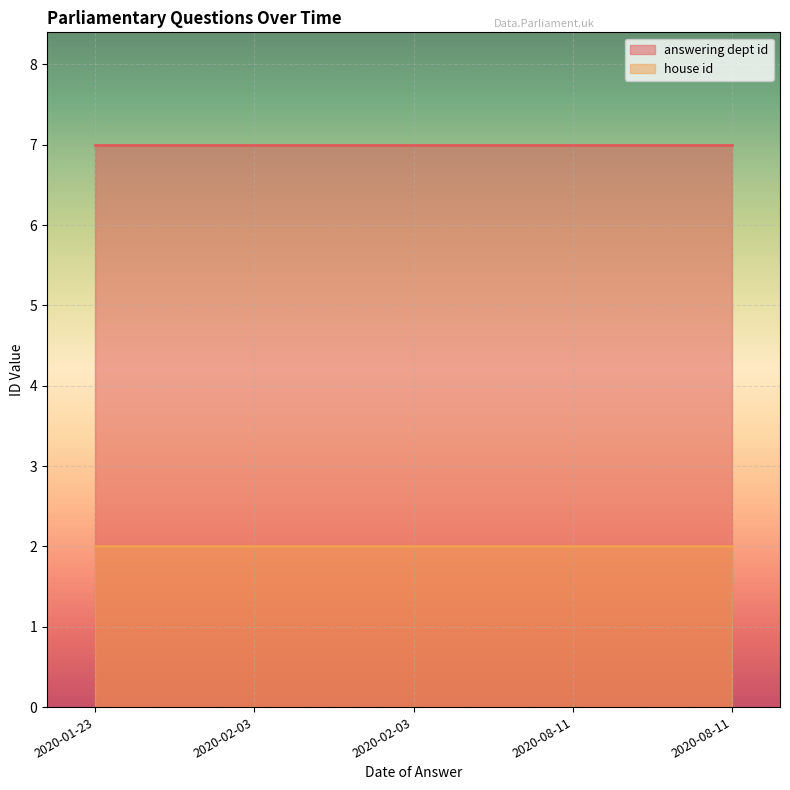

Reading left to right, list all the values displayed in this chart.

answering dept id: 7	7	7	7	7
house id: 2	2	2	2	2